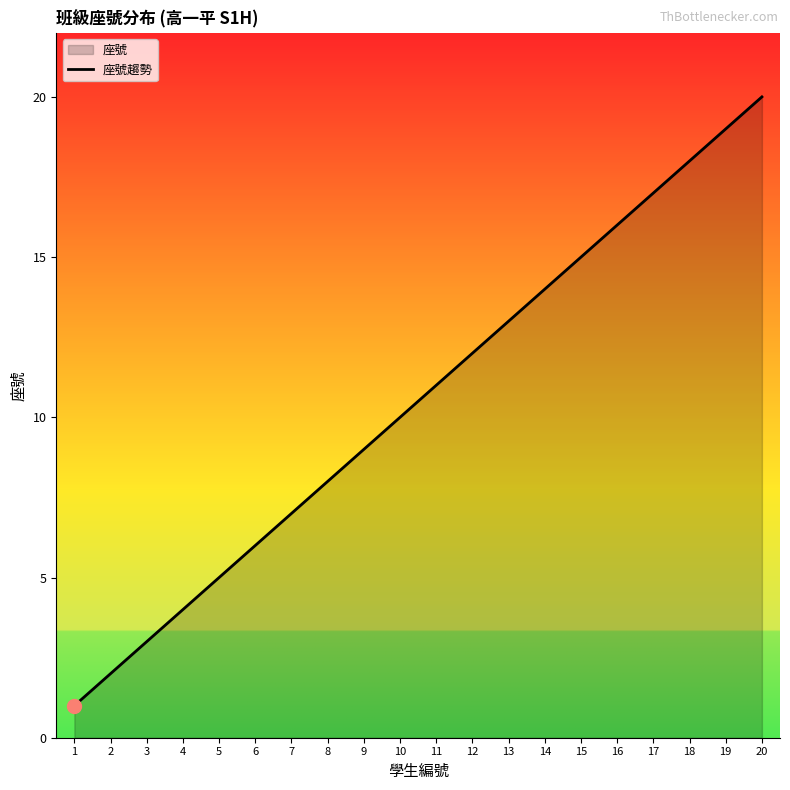

What is the greatest value displayed?

20